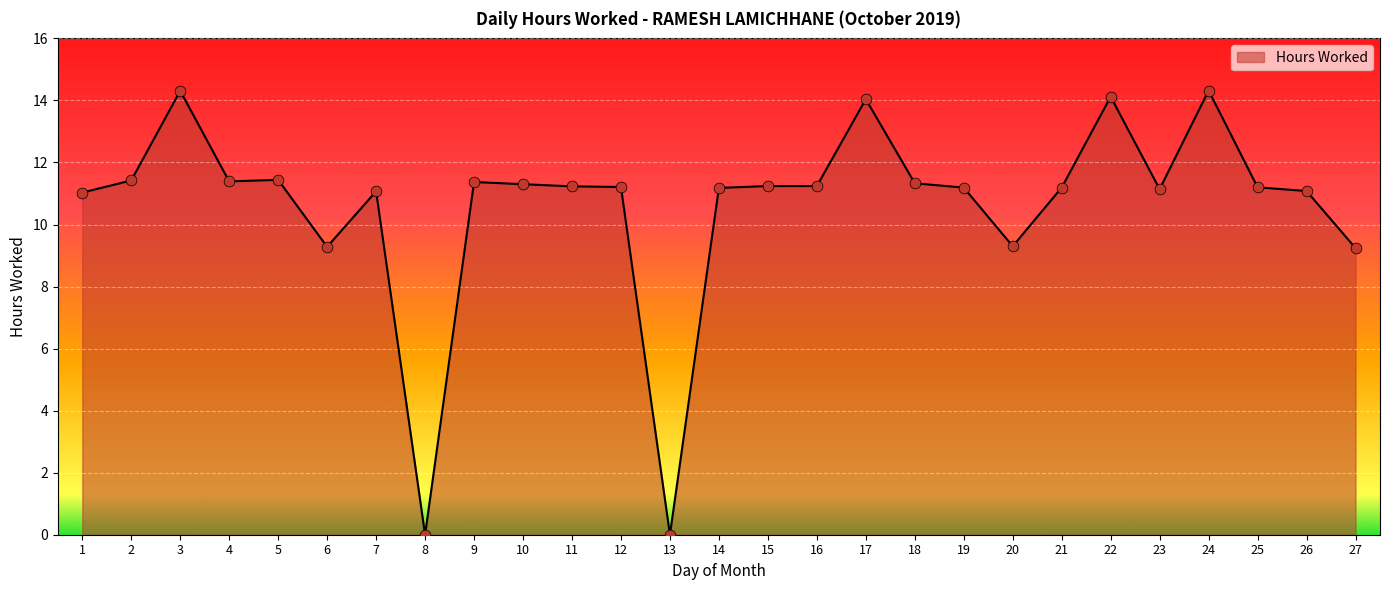

What is the change in value from 8 to 21?

+11.2